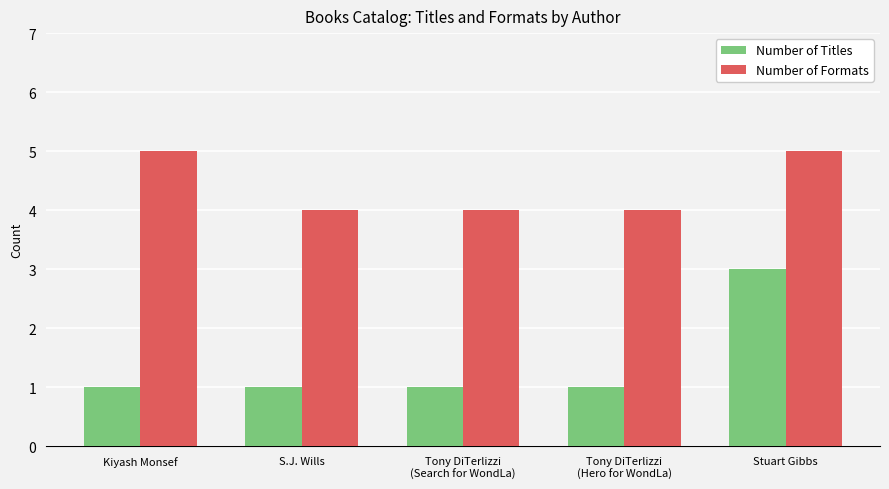

At which category is the sum across all series the highest?

Stuart Gibbs